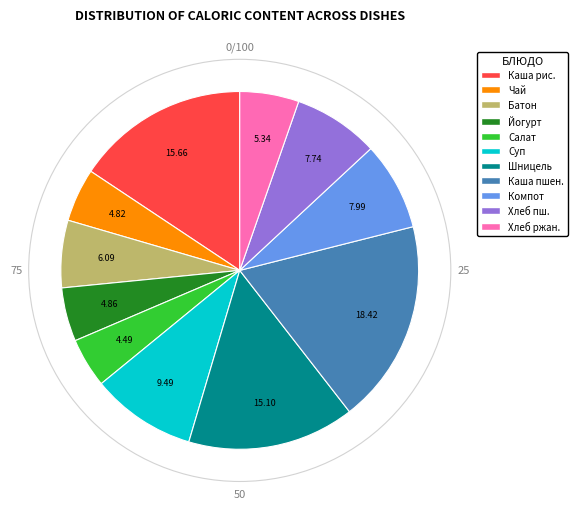

Is there any slice that represents more than half of the pie?

No